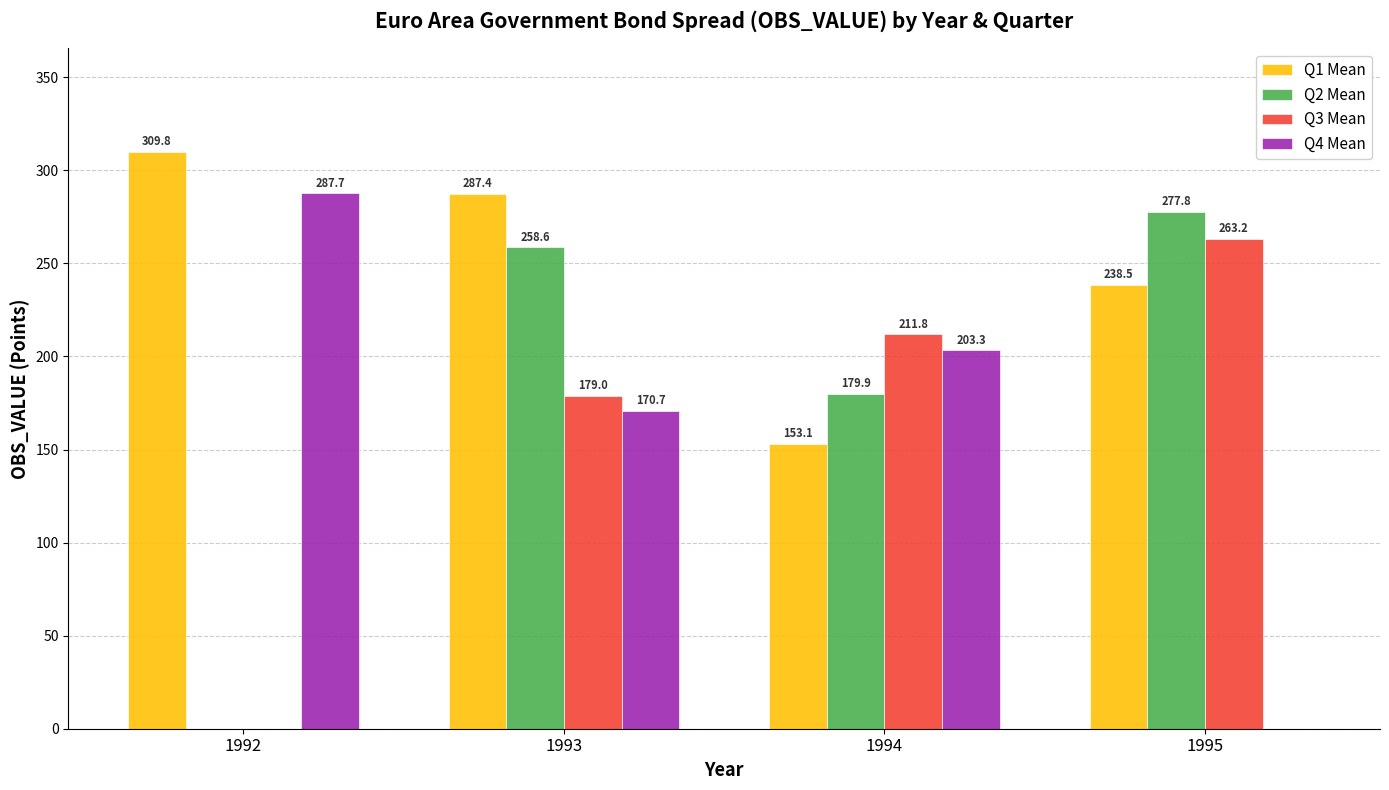

What is the difference between the Q3 Mean values at 1995 and 1993?

84.3